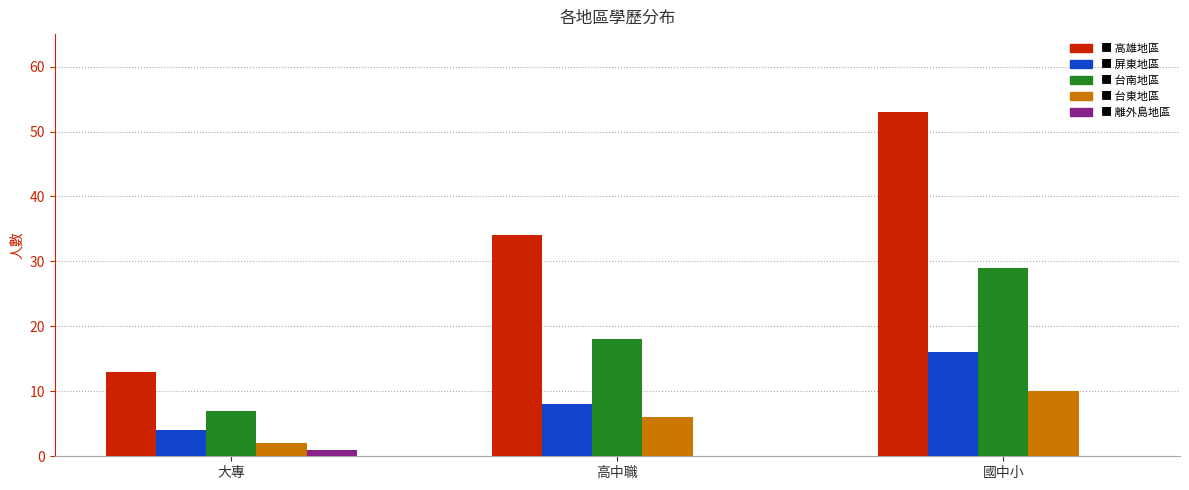

At which category is the sum across all series the highest?

國中小